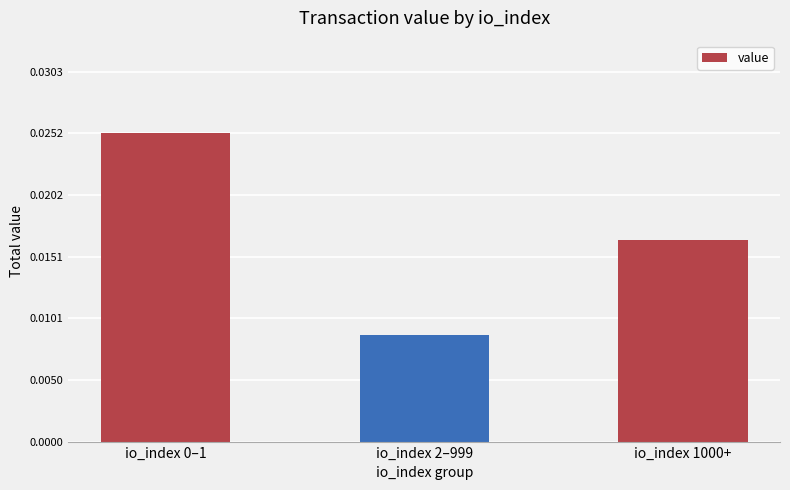

At which label is the value closest to 0?

io_index 2–999